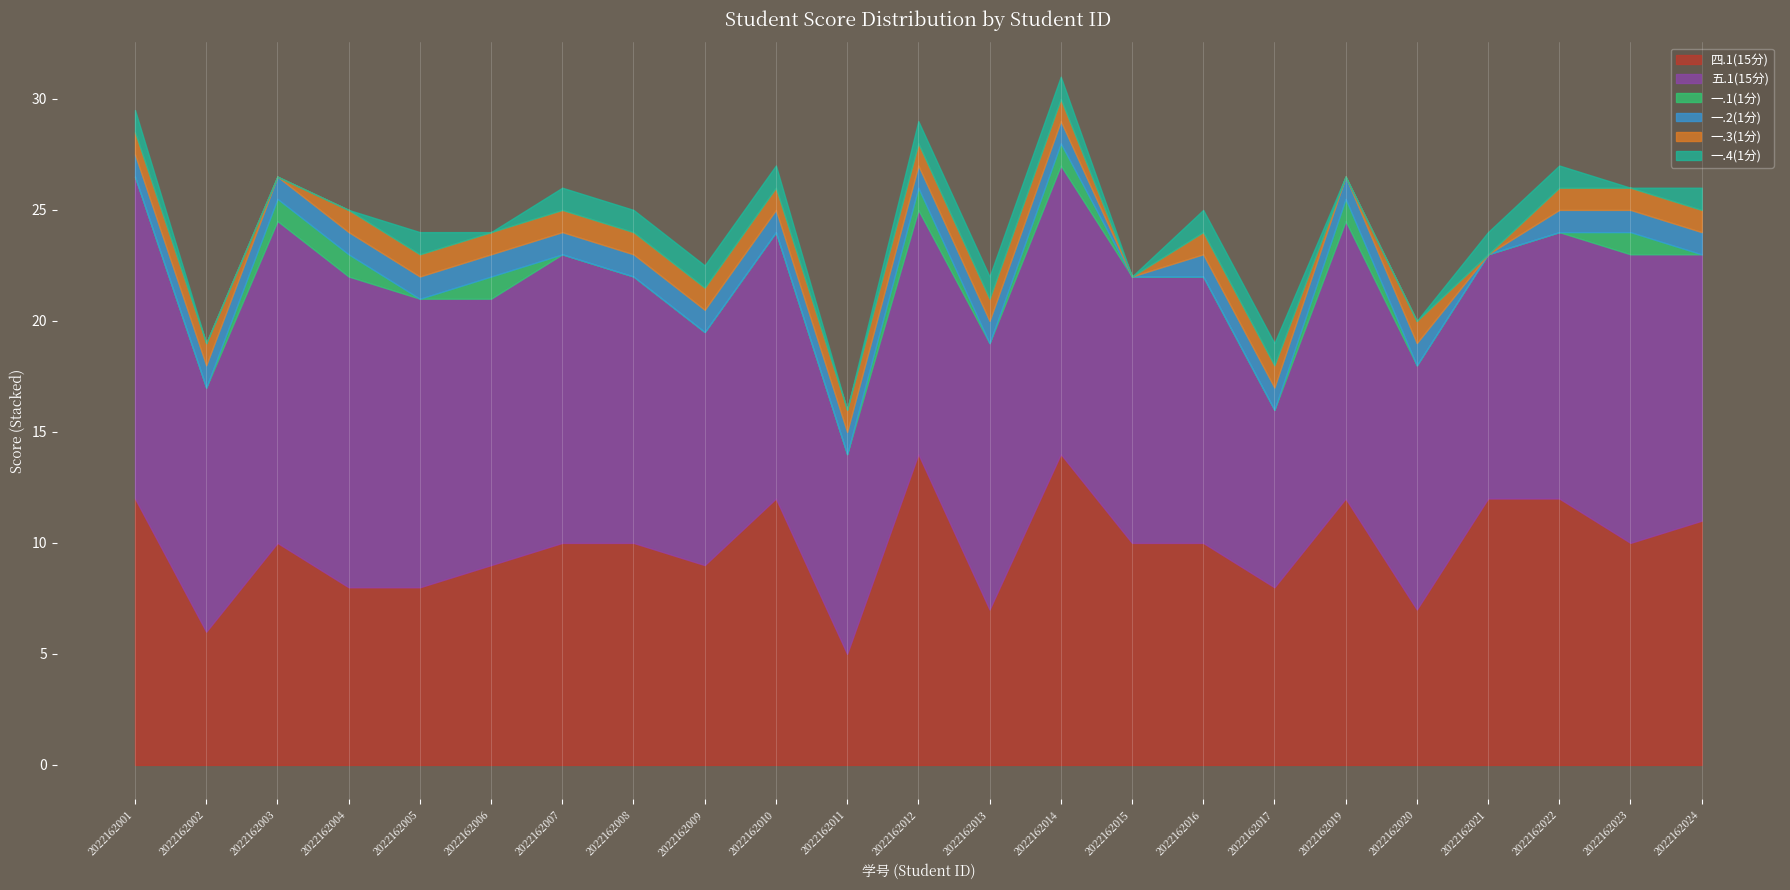

Is it true that 一.1(1分) equals 1.0 at 2022162012?

True